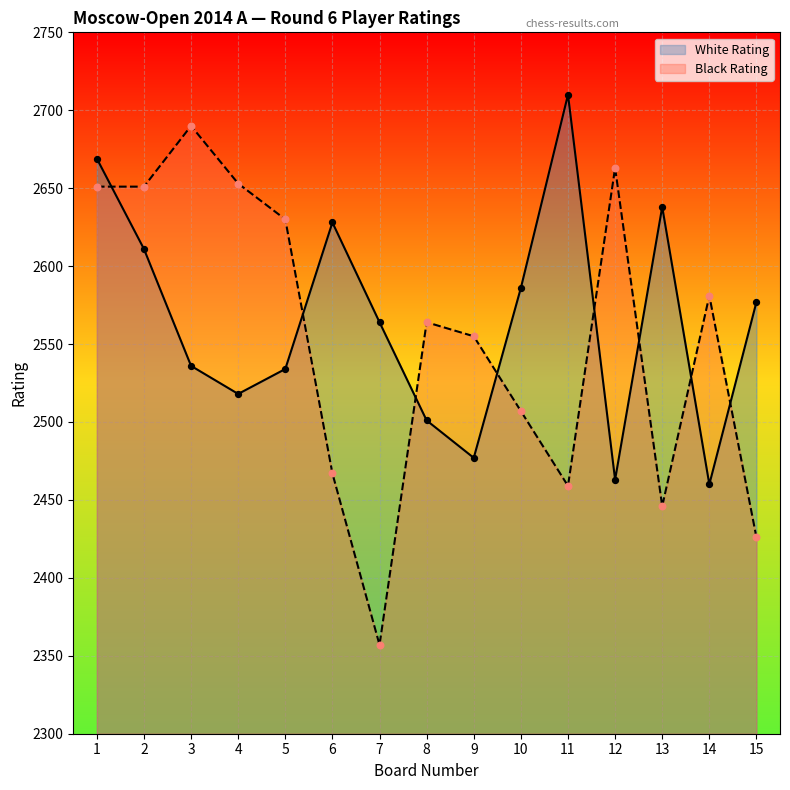

Which series has the largest total across all categories?

White Rating